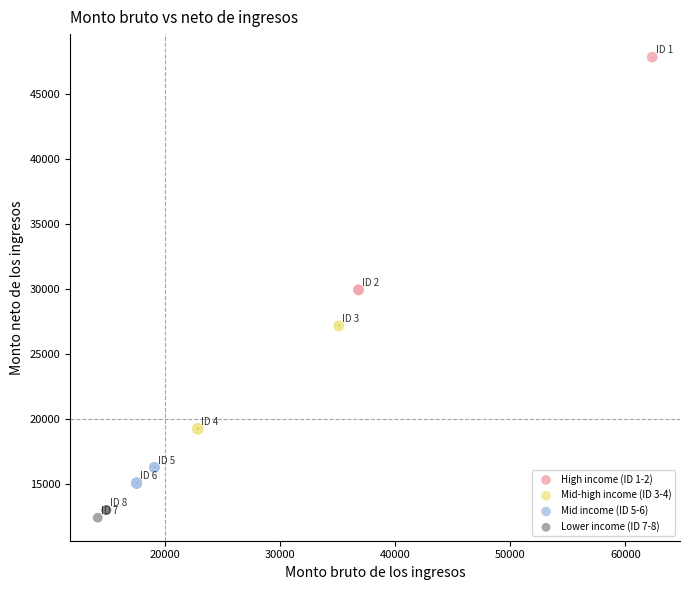

Which series has the widest spread of Y values?

High income (ID 1-2)